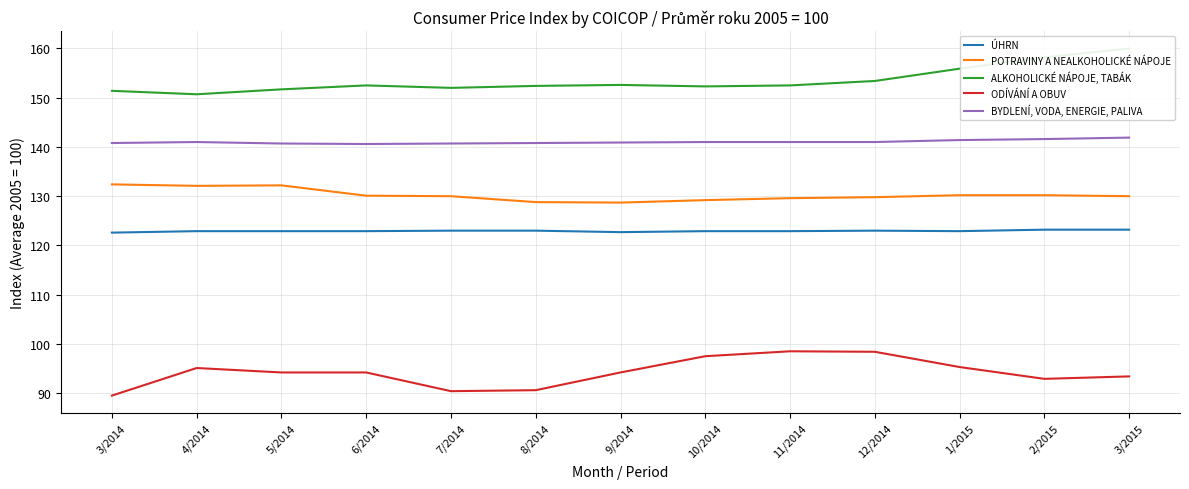

What is the value of the POTRAVINY A NEALKOHOLICKÉ NÁPOJE point at the 6th from the left?

128.8